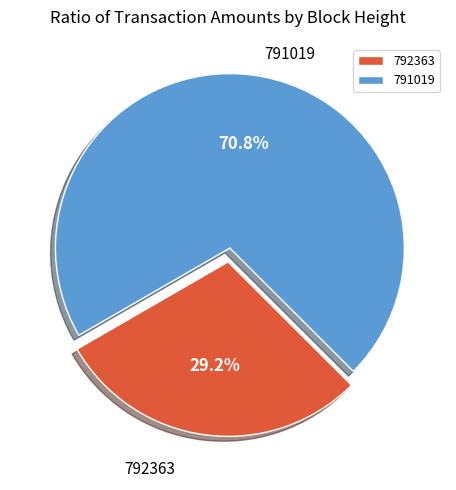

True or false: 791019 accounts for 71% of the total.

True